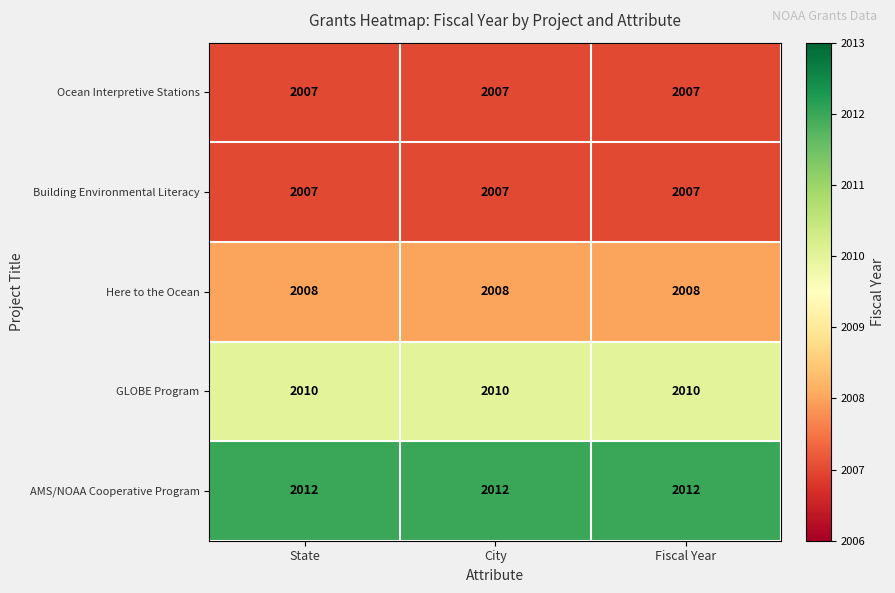

What is the spread (max minus min) of values at City?

5